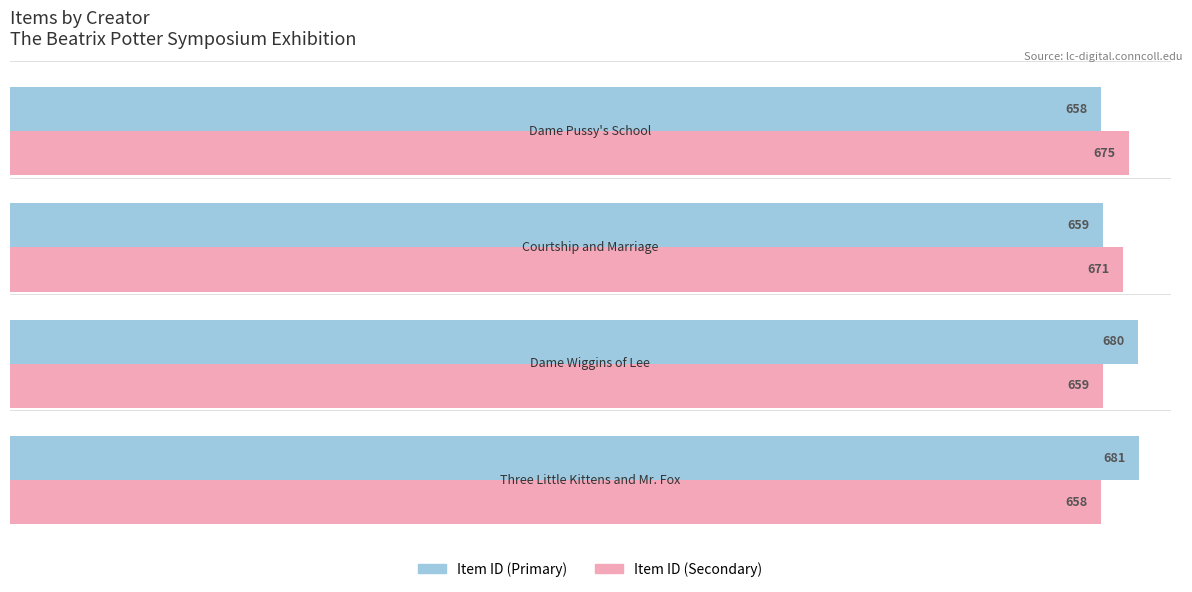

How many distinct data groups are displayed?

2